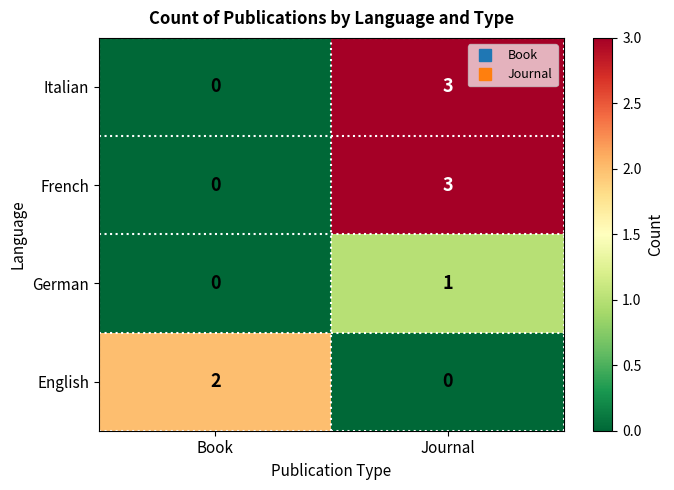

How many values in German are above zero?

1